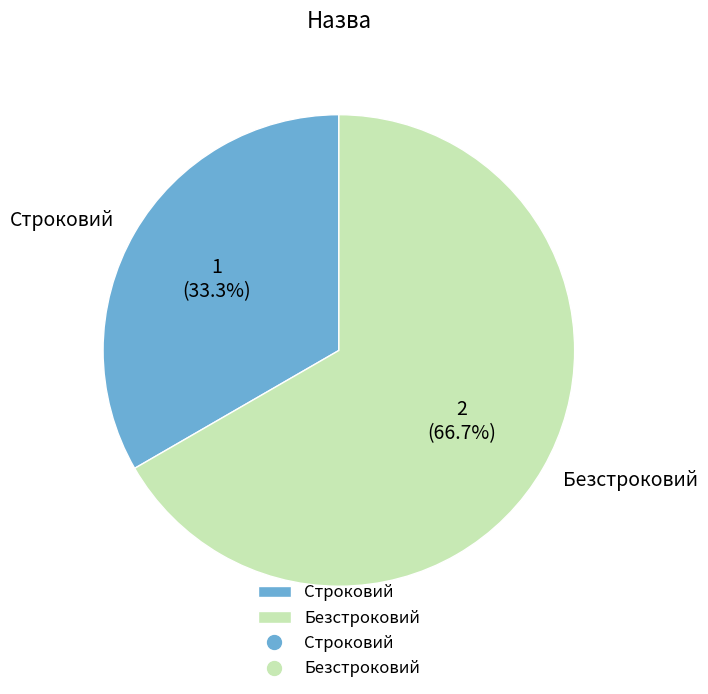

The Строковий slice represents 33% of the pie. True or false?

True